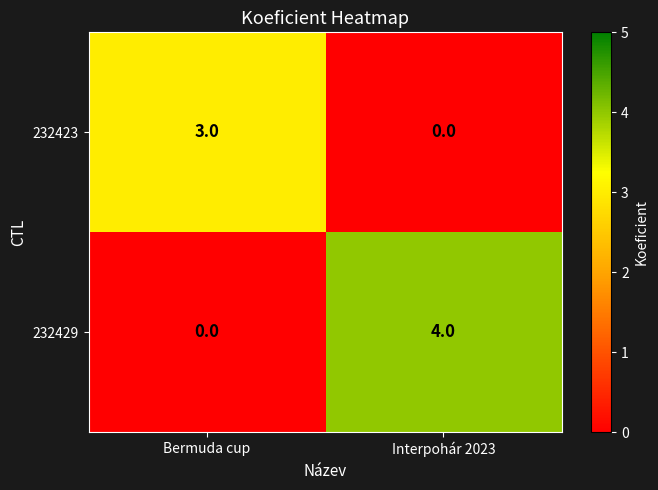

What is the total value across all series at Bermuda cup?

3